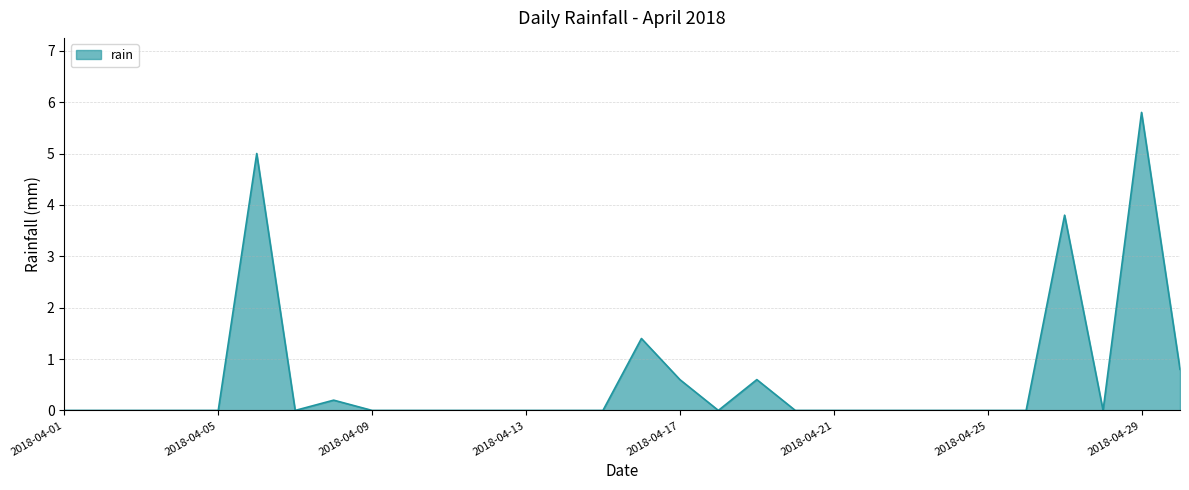

What is the maximum value shown in the chart?

5.8